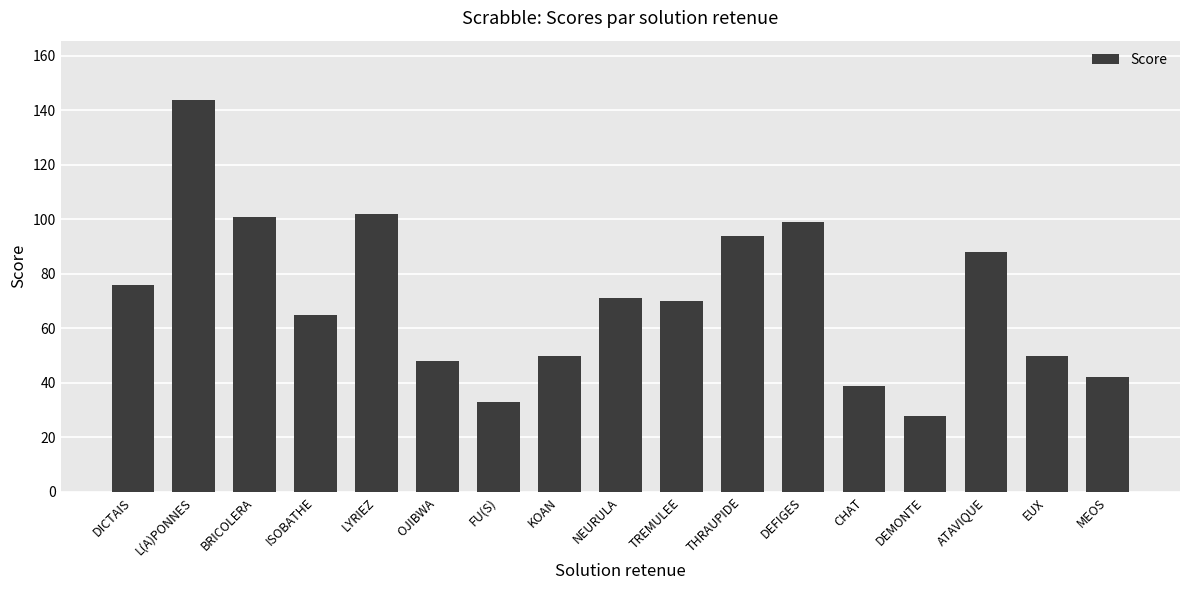

The chart shows a value of 66 at MEOS. True or false?

False